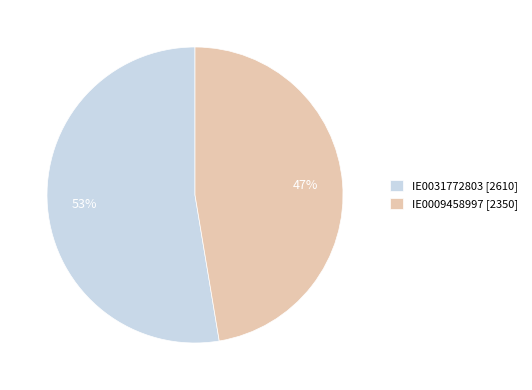

Is the sum of IE0009458997 [2350] and IE0031772803 [2610] greater than half?

Yes